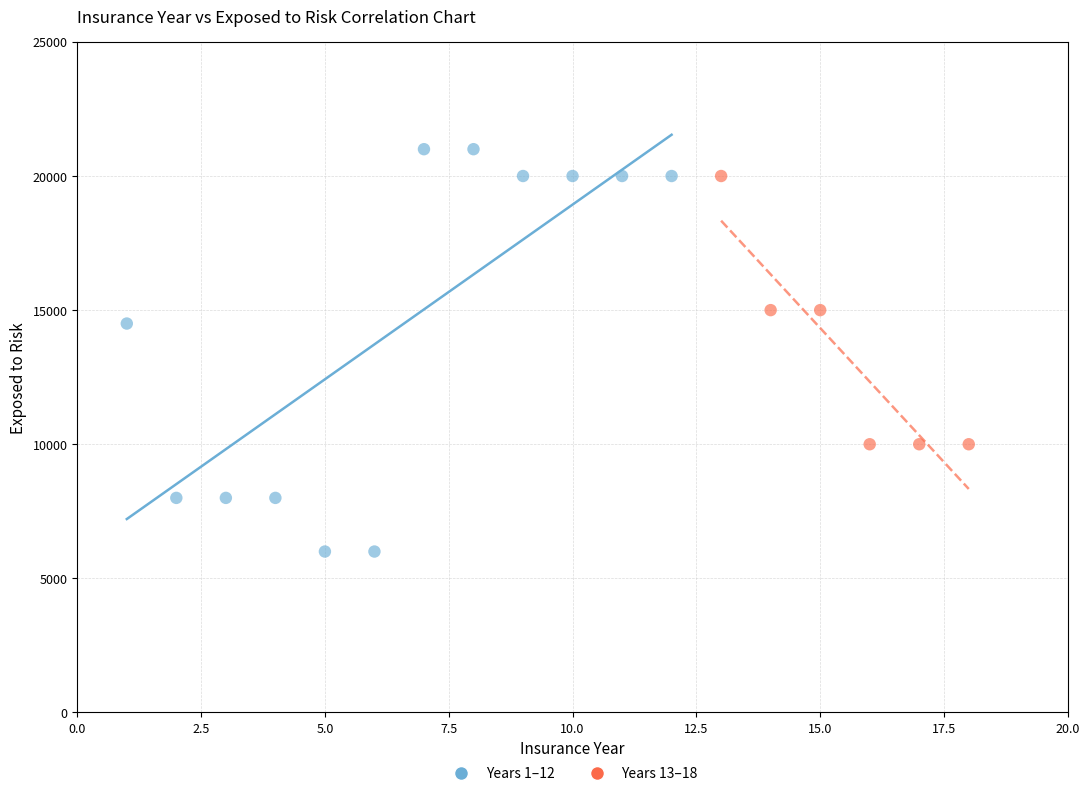

Which series reaches the maximum Y coordinate?

Years 1–12